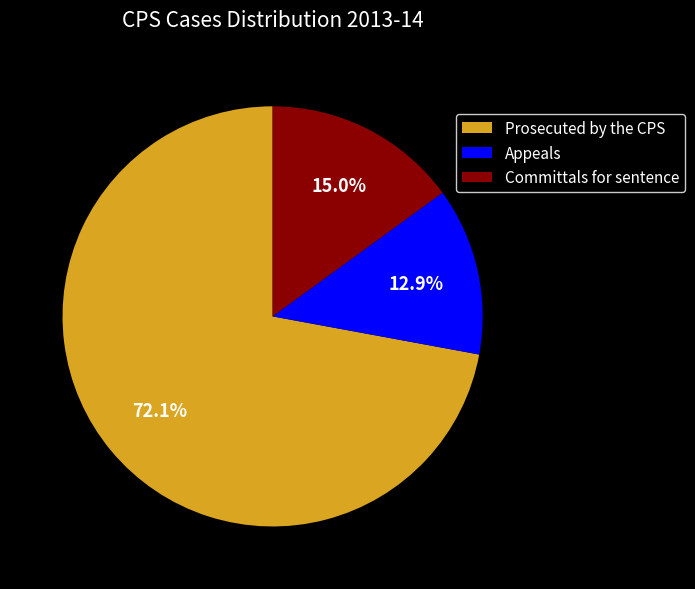

Rank the categories by value from highest to lowest.

Prosecuted by the CPS, Committals for sentence, Appeals